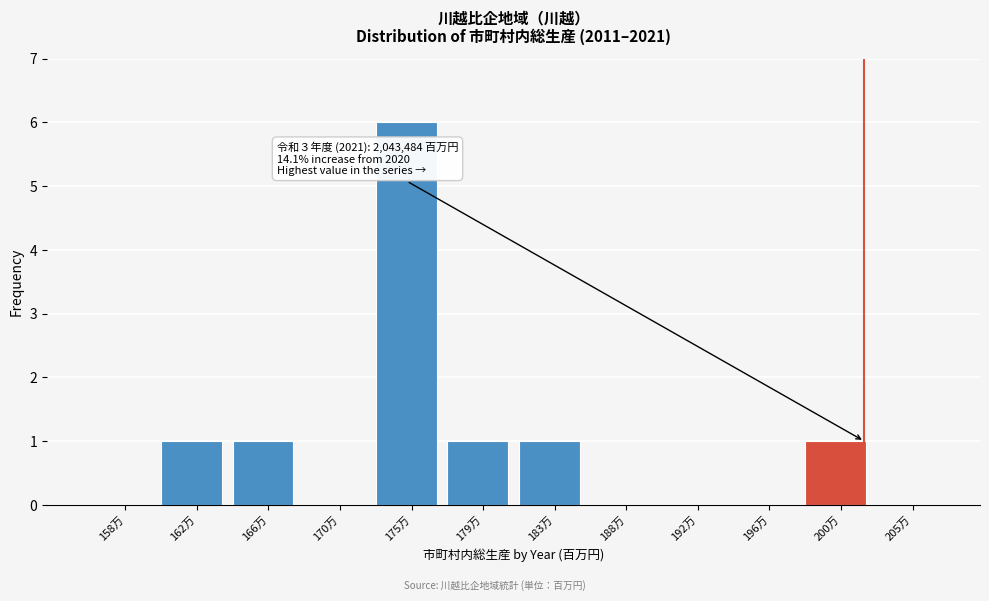

Reading right to left, list all the values displayed in this chart.

205万=0	200万=1	196万=0	192万=0	188万=0	183万=1	179万=1	175万=6	170万=0	166万=1	162万=1	158万=0